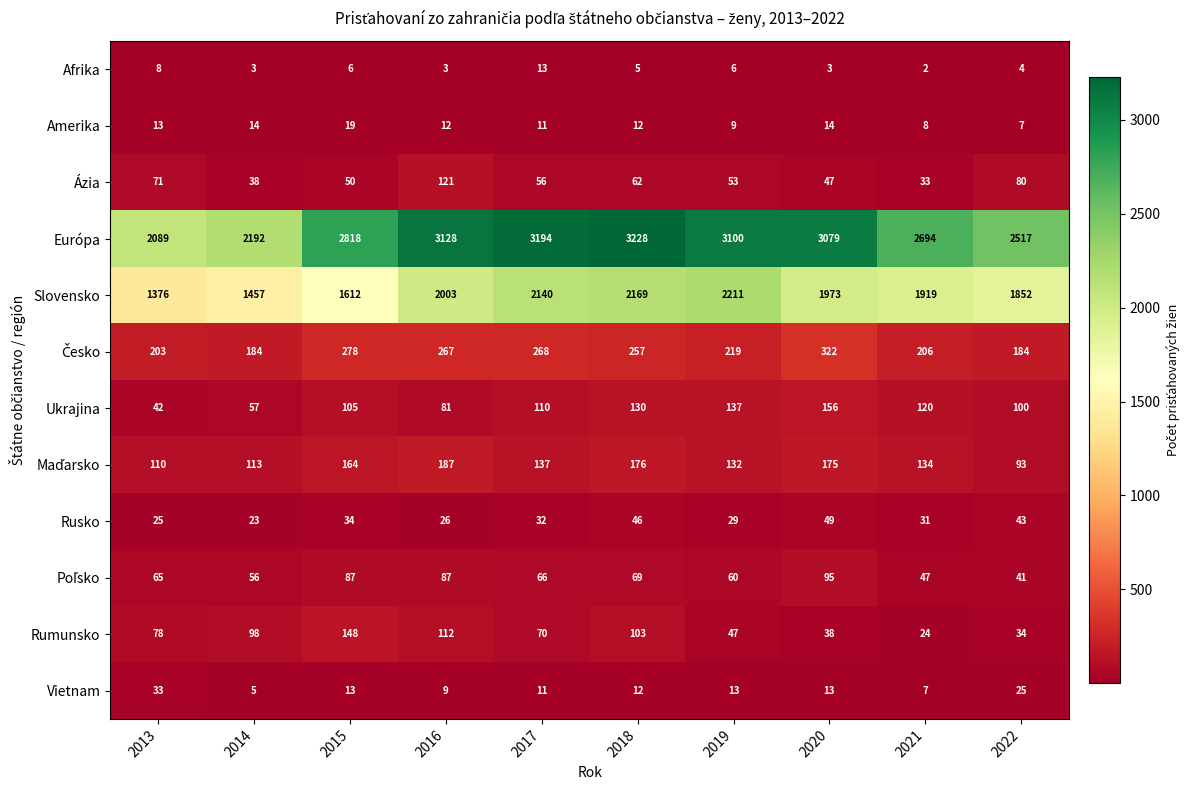

What is the sum of the Amerika values at 2021 and 2014?

22